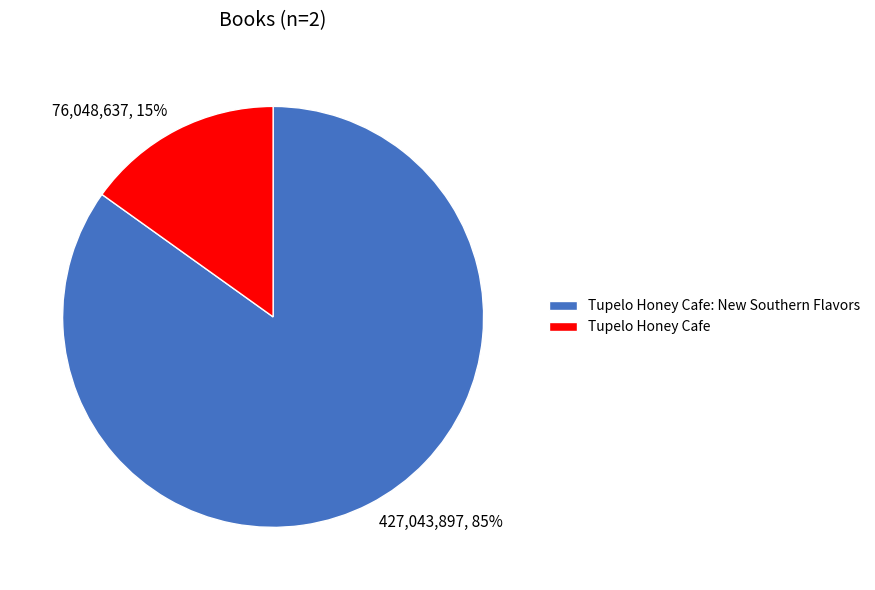

To the nearest percent, what is the average slice percentage?

50%